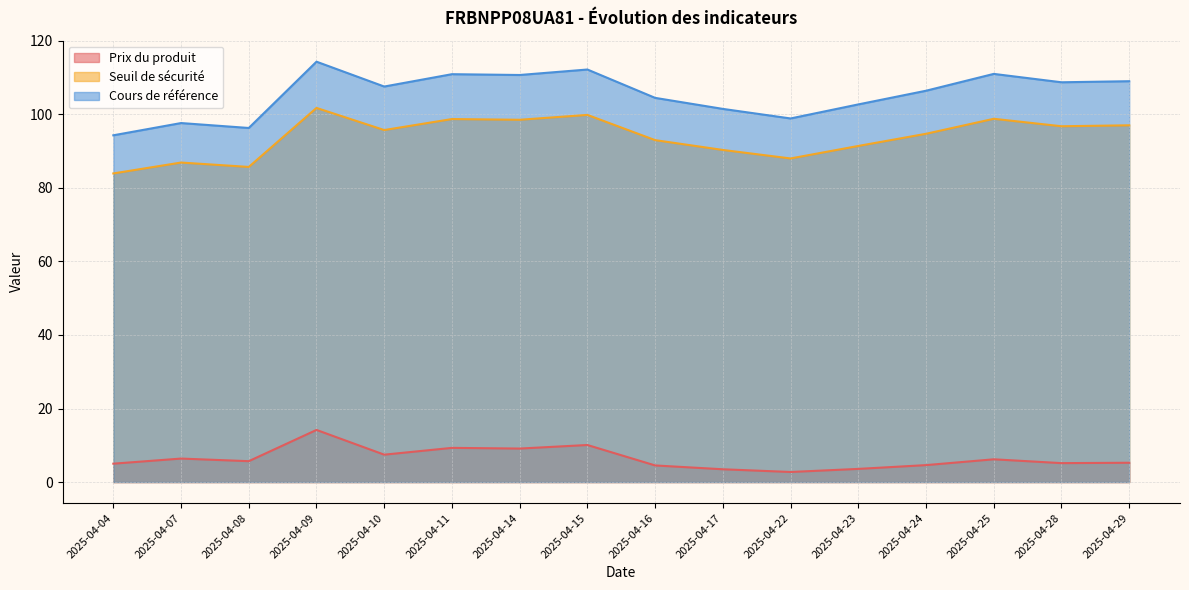

At 2025-04-24, list the series in order from smallest to largest.

Prix du produit, Seuil de sécurité, Cours de référence